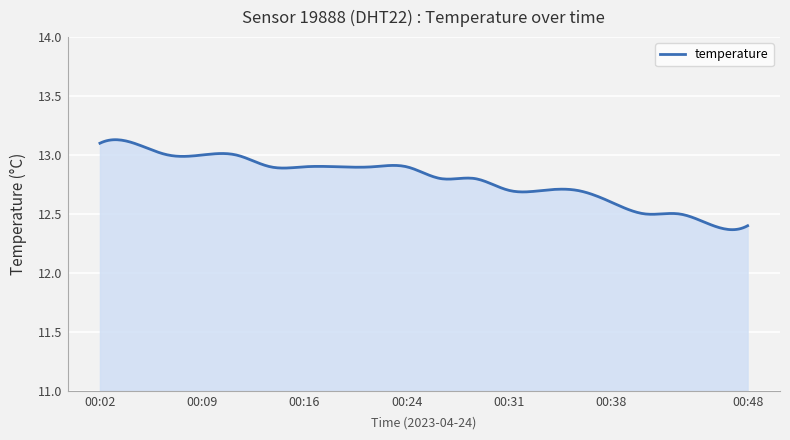

What is the difference between the maximum and minimum values?

0.8